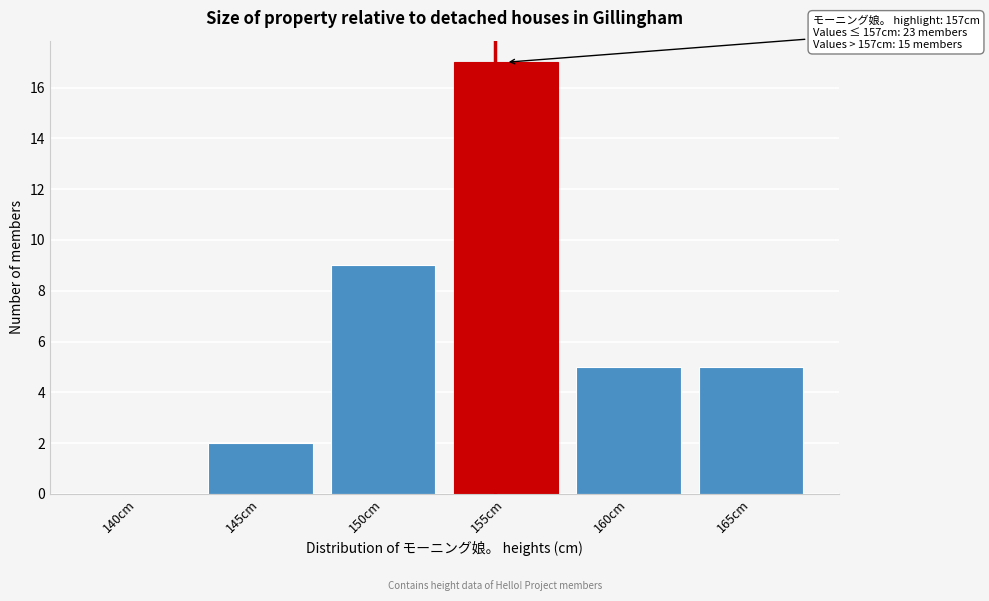

Reading left to right, transcribe all the data shown in this chart.

140cm=0	145cm=2	150cm=9	155cm=17	160cm=5	165cm=5